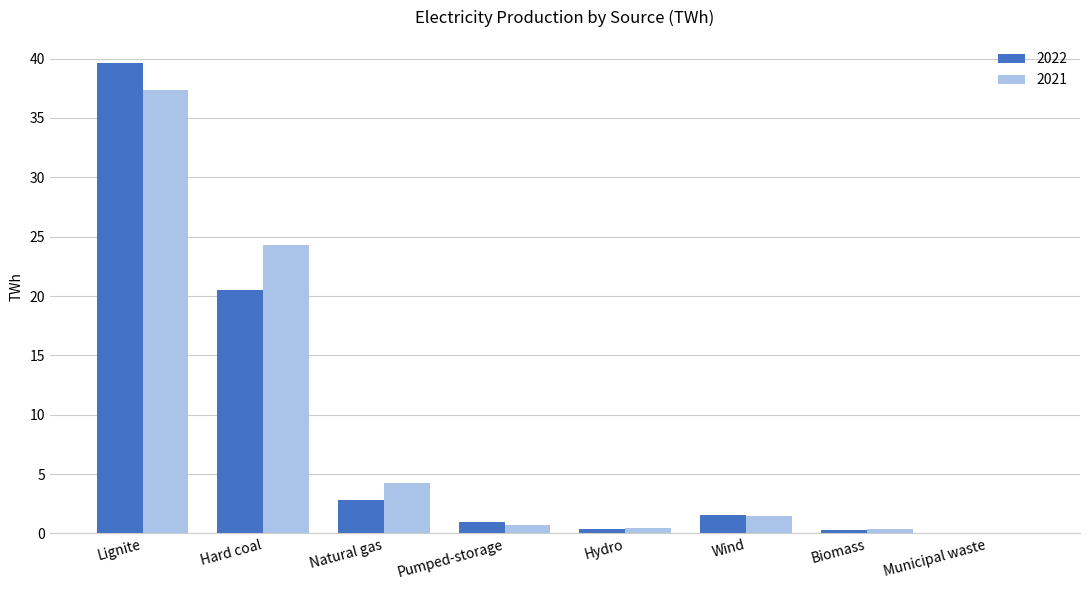

What is the sum of all 2021 values?

69.0